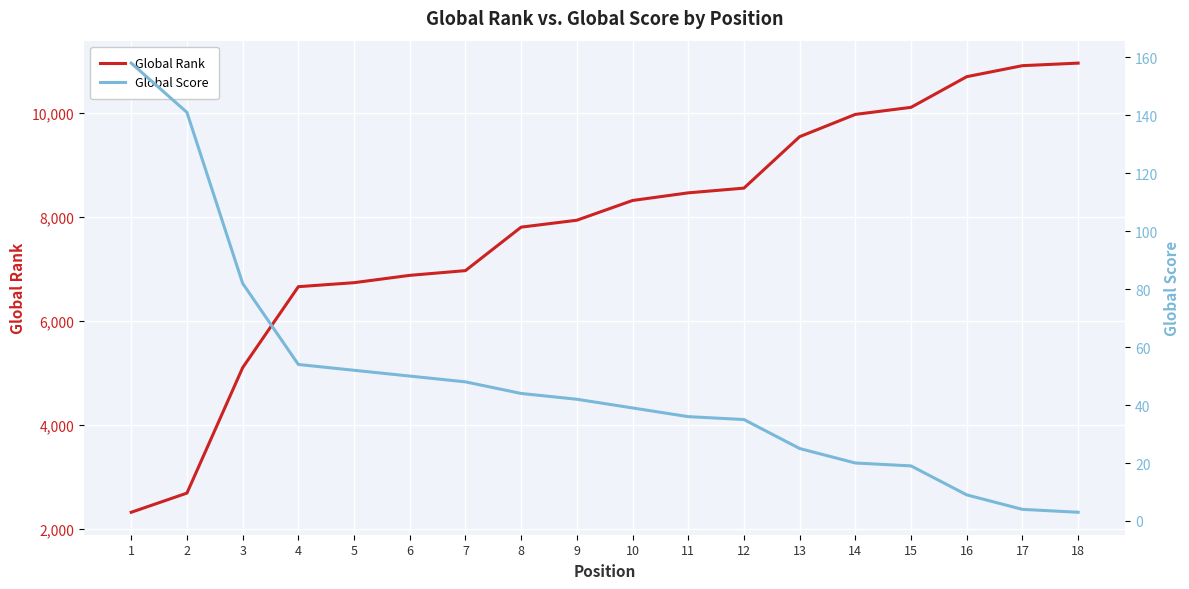

Which series has the largest total across all categories?

Global Rank